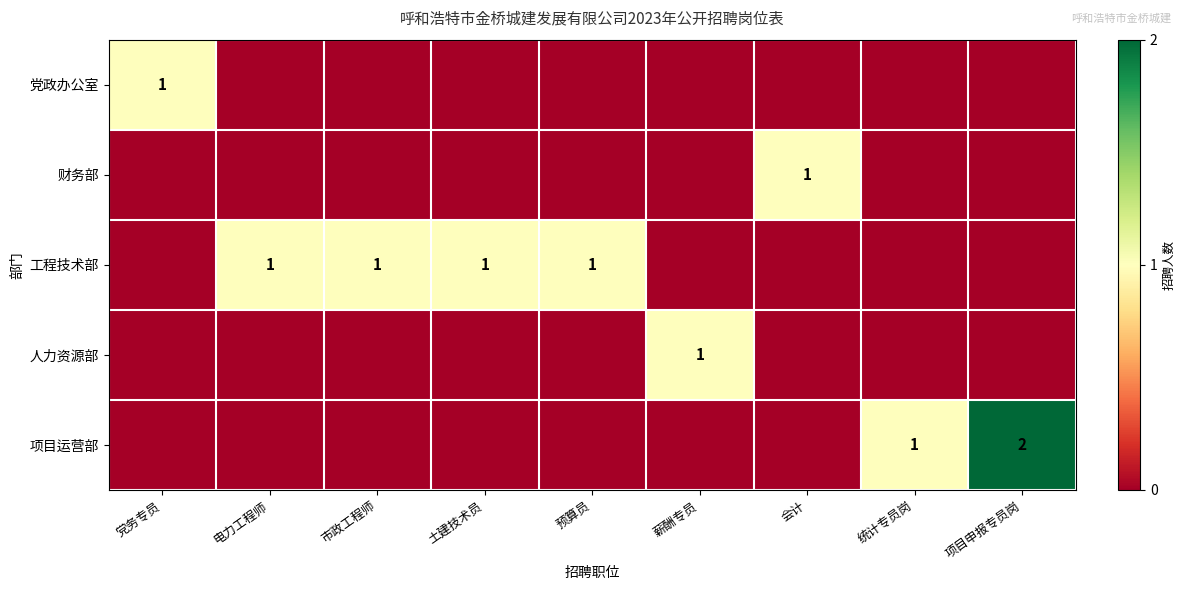

The 工程技术部 series shows 1 at 预算员. True or false?

True